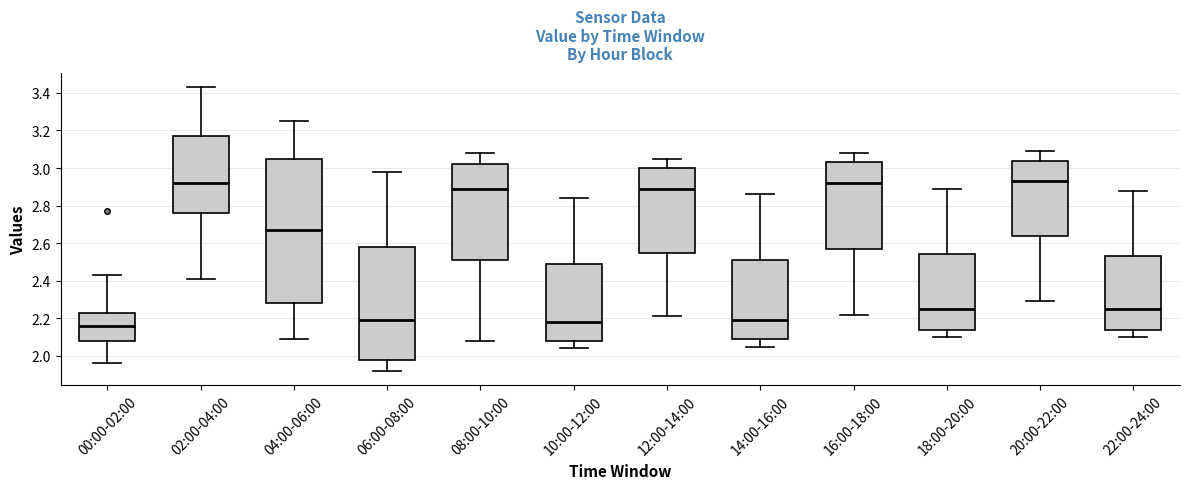

Comparing the boxes themselves (not the whiskers), which one is the tallest?

04:00-06:00